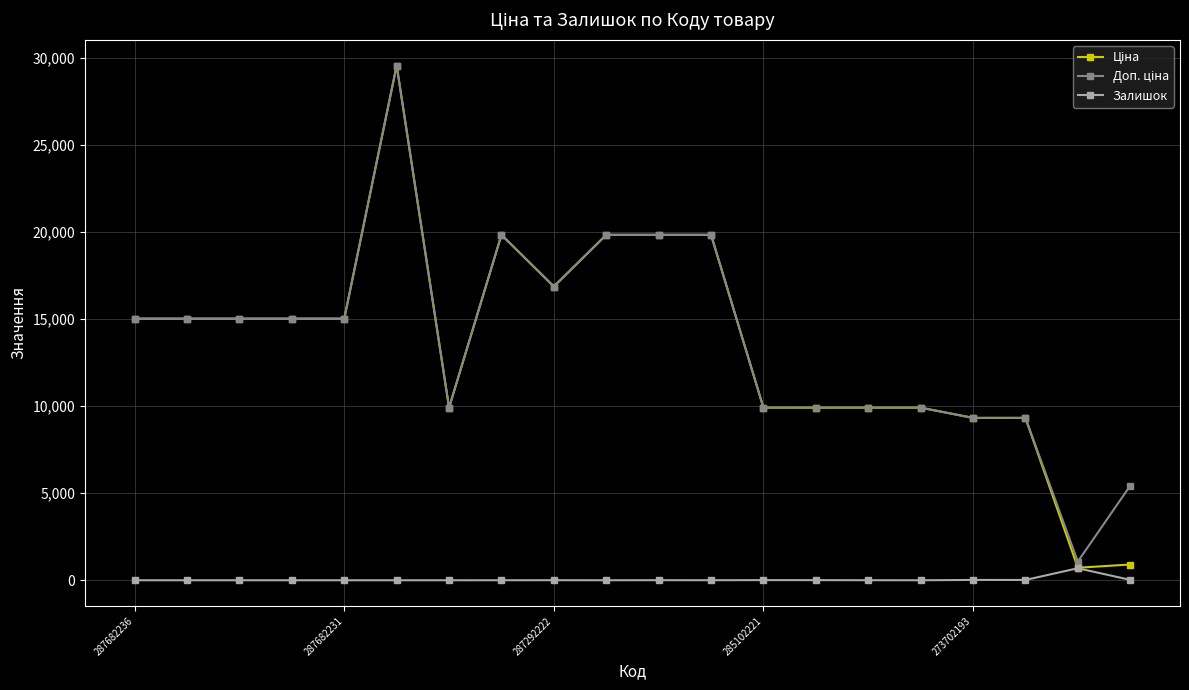

True or false: Залишок has more than 1 interior local peaks.

True